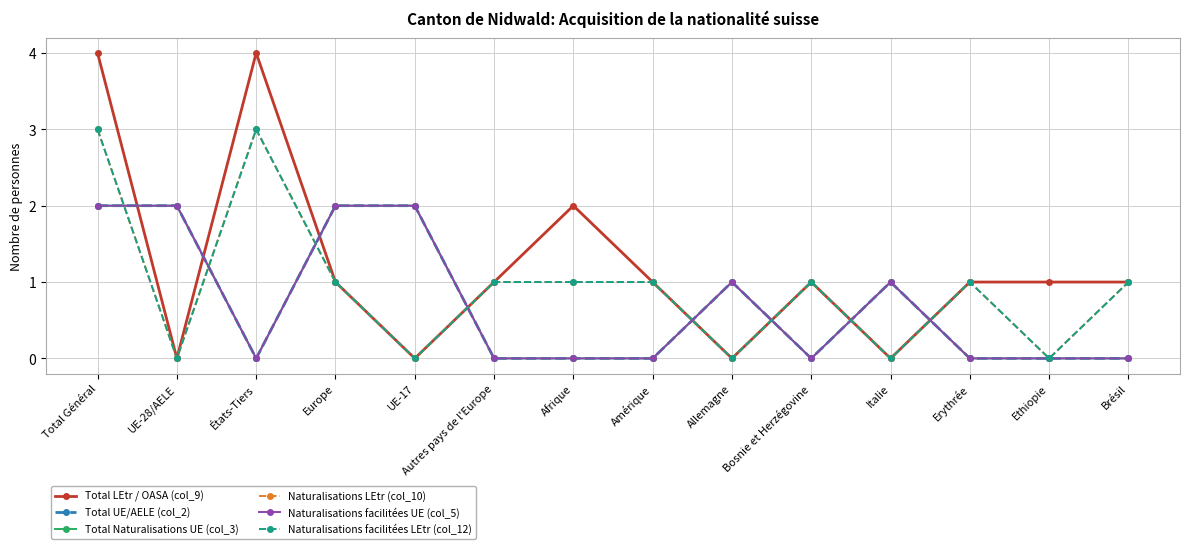

How many times do Naturalisations LEtr (col_10) and Naturalisations facilitées UE (col_5) cross each other?

8